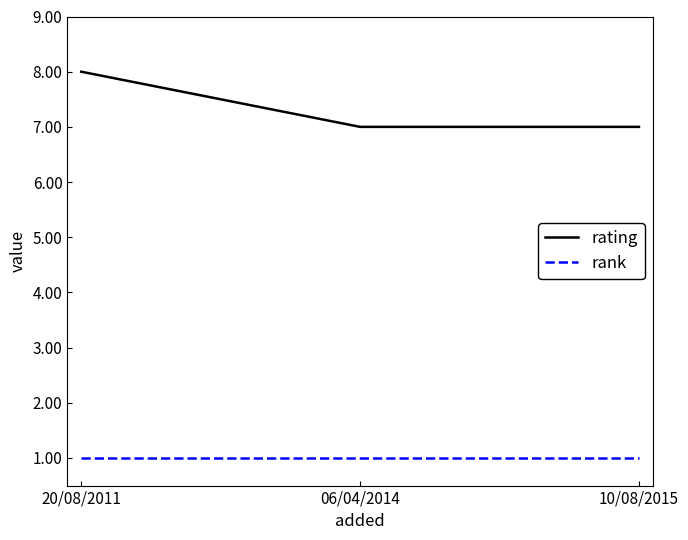

What is the minimum value shown in the chart?

1